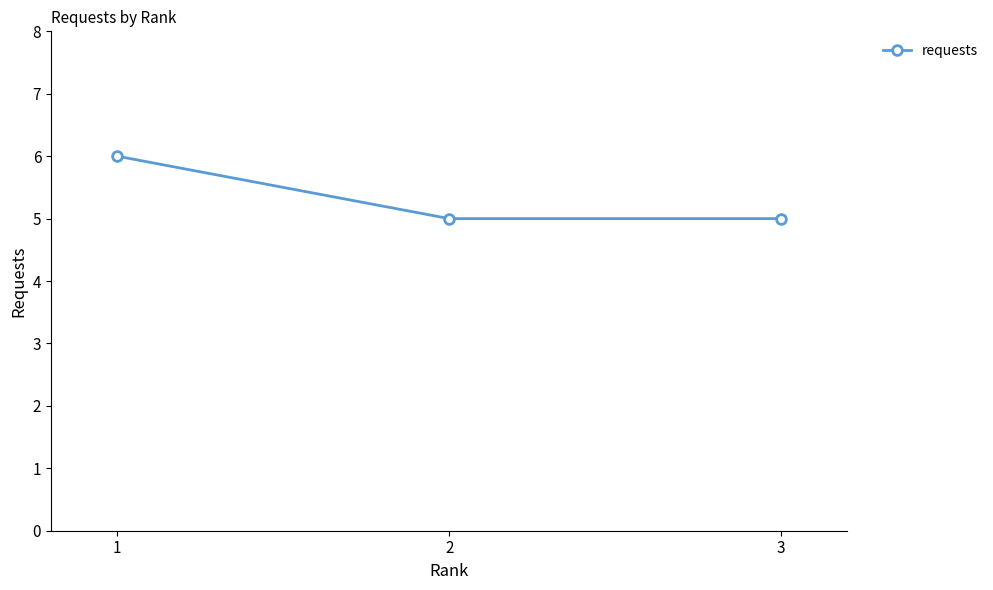

What is the maximum value shown in the chart?

6